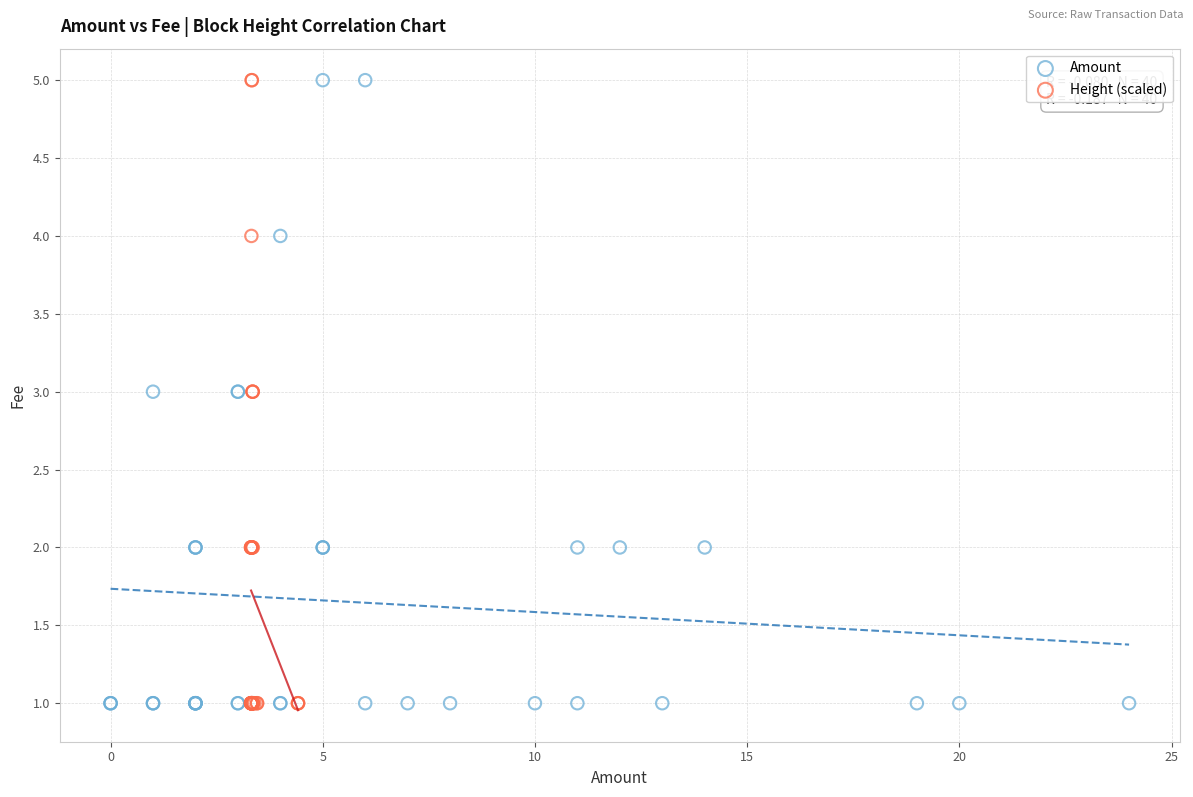

What are all the series names shown in the legend?

Amount, Height (scaled)